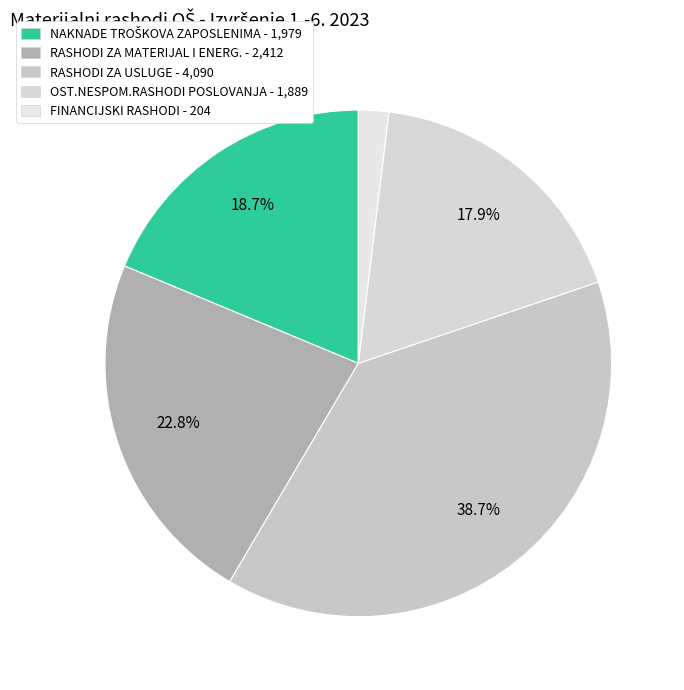

What percentage is NOT represented by FINANCIJSKI RASHODI?

98.1%